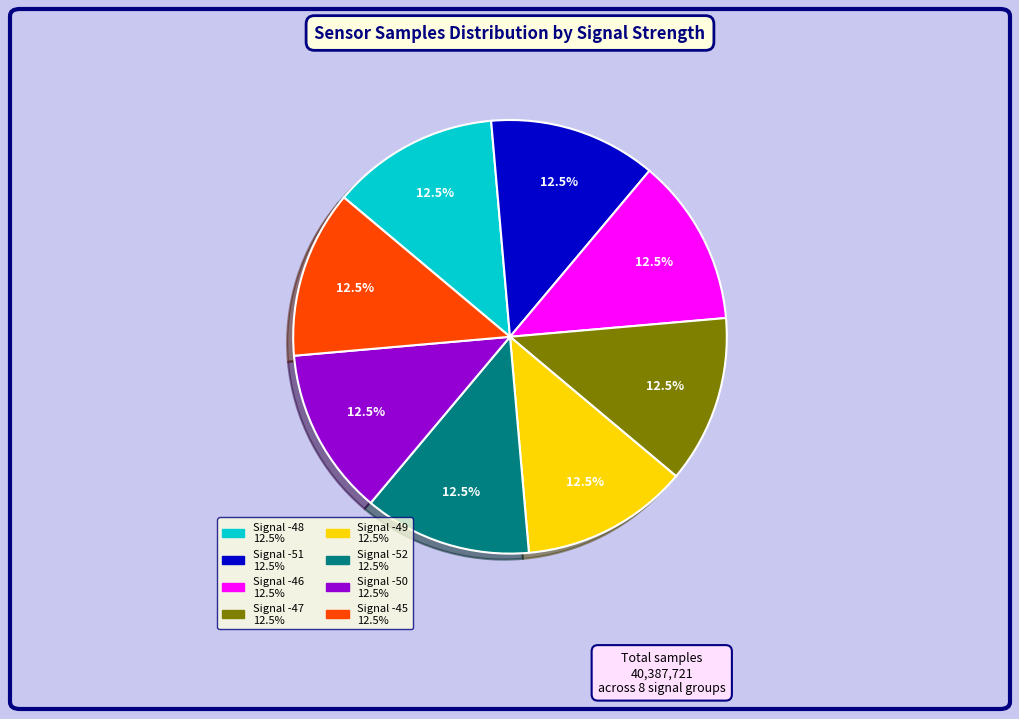

Does any single category account for the majority?

No